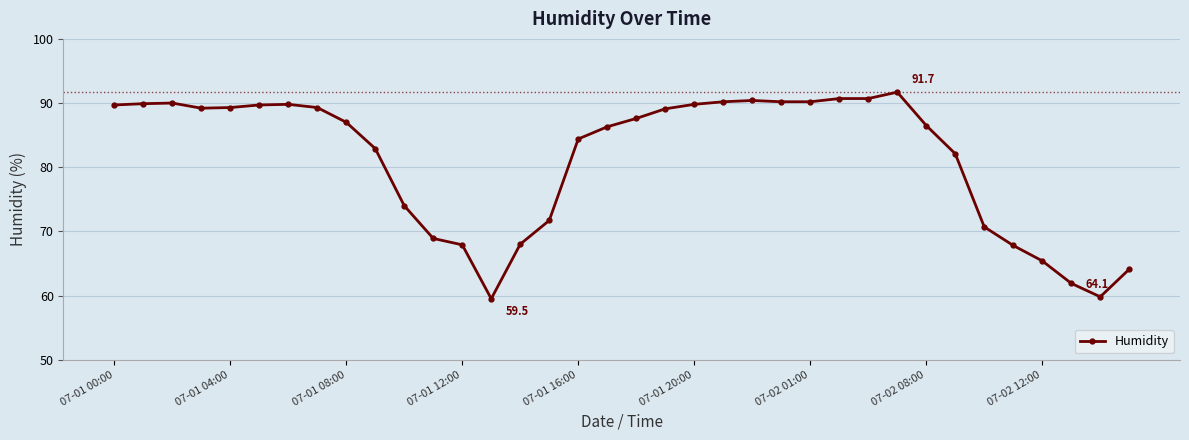

True or false: there are more than 0 points higher than both neighbors.

True